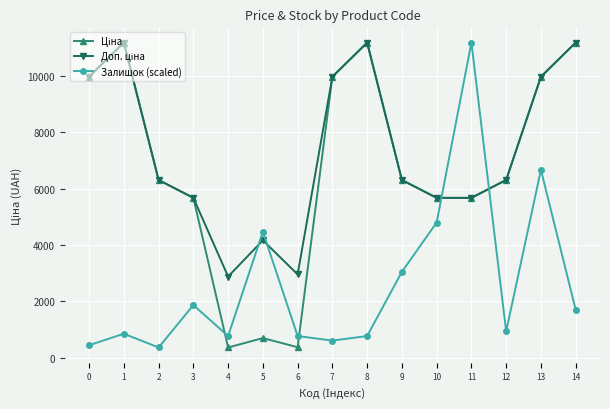

What is the value of the Залишок (scaled) point at the 14th from the left?

6669.6